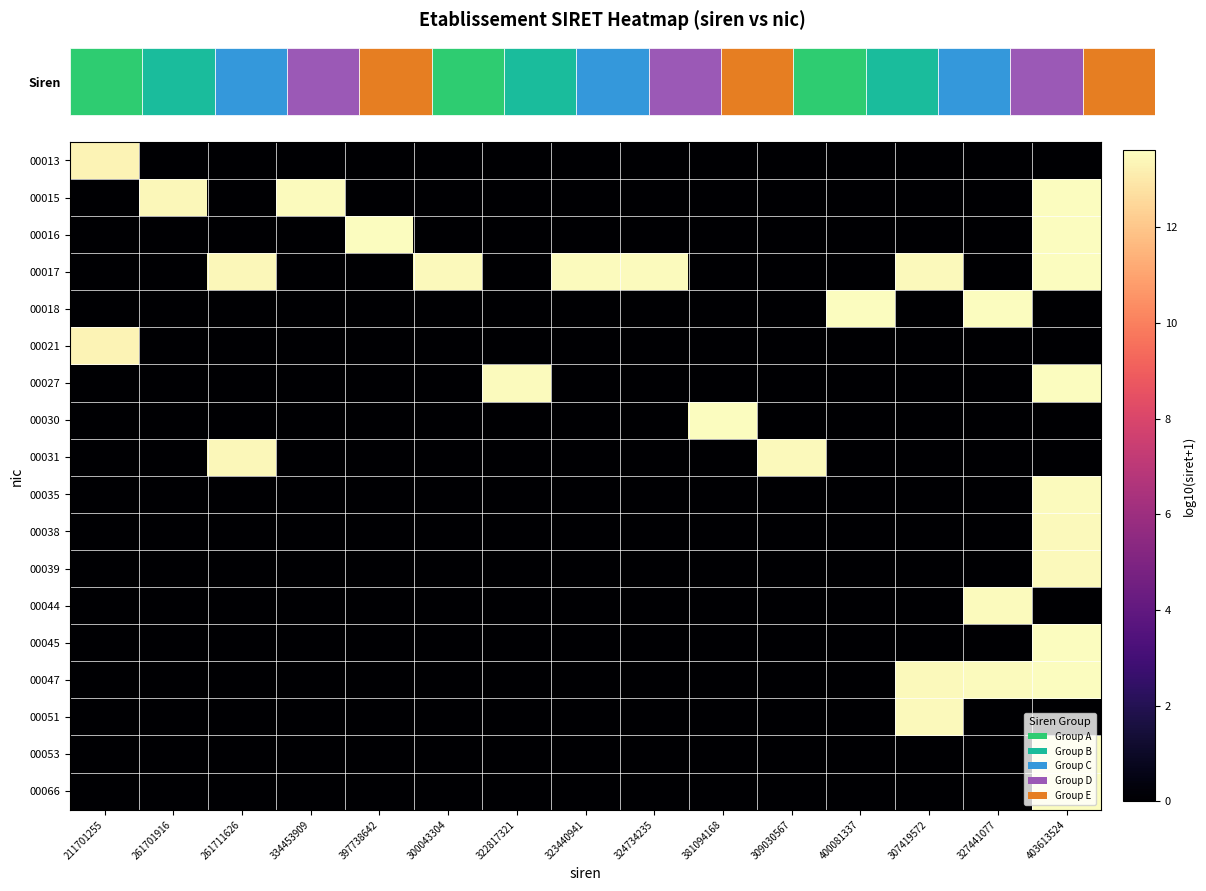

Reading left to right, extract all data points from this chart.

00013: 211701255=13.3	261701916=0.0	261711626=0.0	334453909=0.0	397738642=0.0	300043304=0.0	322817321=0.0	323440941=0.0	324734235=0.0	381094168=0.0	309030567=0.0	400081337=0.0	307419572=0.0	327441077=0.0	403613524=0.0
00015: 211701255=0.0	261701916=13.4	261711626=0.0	334453909=13.5	397738642=0.0	300043304=0.0	322817321=0.0	323440941=0.0	324734235=0.0	381094168=0.0	309030567=0.0	400081337=0.0	307419572=0.0	327441077=0.0	403613524=13.6
00016: 211701255=0.0	261701916=0.0	261711626=0.0	334453909=0.0	397738642=13.6	300043304=0.0	322817321=0.0	323440941=0.0	324734235=0.0	381094168=0.0	309030567=0.0	400081337=0.0	307419572=0.0	327441077=0.0	403613524=13.6
00017: 211701255=0.0	261701916=0.0	261711626=13.4	334453909=0.0	397738642=0.0	300043304=13.5	322817321=0.0	323440941=13.5	324734235=13.5	381094168=0.0	309030567=0.0	400081337=0.0	307419572=13.5	327441077=0.0	403613524=13.6
00018: 211701255=0.0	261701916=0.0	261711626=0.0	334453909=0.0	397738642=0.0	300043304=0.0	322817321=0.0	323440941=0.0	324734235=0.0	381094168=0.0	309030567=0.0	400081337=13.6	307419572=0.0	327441077=13.6	403613524=0.0
00021: 211701255=13.3	261701916=0.0	261711626=0.0	334453909=0.0	397738642=0.0	300043304=0.0	322817321=0.0	323440941=0.0	324734235=0.0	381094168=0.0	309030567=0.0	400081337=0.0	307419572=0.0	327441077=0.0	403613524=0.0
00027: 211701255=0.0	261701916=0.0	261711626=0.0	334453909=0.0	397738642=0.0	300043304=0.0	322817321=13.5	323440941=0.0	324734235=0.0	381094168=0.0	309030567=0.0	400081337=0.0	307419572=0.0	327441077=0.0	403613524=13.6
00030: 211701255=0.0	261701916=0.0	261711626=0.0	334453909=0.0	397738642=0.0	300043304=0.0	322817321=0.0	323440941=0.0	324734235=0.0	381094168=13.6	309030567=0.0	400081337=0.0	307419572=0.0	327441077=0.0	403613524=0.0
00031: 211701255=0.0	261701916=0.0	261711626=13.4	334453909=0.0	397738642=0.0	300043304=0.0	322817321=0.0	323440941=0.0	324734235=0.0	381094168=0.0	309030567=13.5	400081337=0.0	307419572=0.0	327441077=0.0	403613524=0.0
00035: 211701255=0.0	261701916=0.0	261711626=0.0	334453909=0.0	397738642=0.0	300043304=0.0	322817321=0.0	323440941=0.0	324734235=0.0	381094168=0.0	309030567=0.0	400081337=0.0	307419572=0.0	327441077=0.0	403613524=13.5
00038: 211701255=0.0	261701916=0.0	261711626=0.0	334453909=0.0	397738642=0.0	300043304=0.0	322817321=0.0	323440941=0.0	324734235=0.0	381094168=0.0	309030567=0.0	400081337=0.0	307419572=0.0	327441077=0.0	403613524=13.5
00039: 211701255=0.0	261701916=0.0	261711626=0.0	334453909=0.0	397738642=0.0	300043304=0.0	322817321=0.0	323440941=0.0	324734235=0.0	381094168=0.0	309030567=0.0	400081337=0.0	307419572=0.0	327441077=0.0	403613524=13.5
00044: 211701255=0.0	261701916=0.0	261711626=0.0	334453909=0.0	397738642=0.0	300043304=0.0	322817321=0.0	323440941=0.0	324734235=0.0	381094168=0.0	309030567=0.0	400081337=0.0	307419572=0.0	327441077=13.5	403613524=0.0
00045: 211701255=0.0	261701916=0.0	261711626=0.0	334453909=0.0	397738642=0.0	300043304=0.0	322817321=0.0	323440941=0.0	324734235=0.0	381094168=0.0	309030567=0.0	400081337=0.0	307419572=0.0	327441077=0.0	403613524=13.6
00047: 211701255=0.0	261701916=0.0	261711626=0.0	334453909=0.0	397738642=0.0	300043304=0.0	322817321=0.0	323440941=0.0	324734235=0.0	381094168=0.0	309030567=0.0	400081337=0.0	307419572=13.5	327441077=13.5	403613524=13.6
00051: 211701255=0.0	261701916=0.0	261711626=0.0	334453909=0.0	397738642=0.0	300043304=0.0	322817321=0.0	323440941=0.0	324734235=0.0	381094168=0.0	309030567=0.0	400081337=0.0	307419572=13.5	327441077=0.0	403613524=0.0
00053: 211701255=0.0	261701916=0.0	261711626=0.0	334453909=0.0	397738642=0.0	300043304=0.0	322817321=0.0	323440941=0.0	324734235=0.0	381094168=0.0	309030567=0.0	400081337=0.0	307419572=0.0	327441077=0.0	403613524=13.6
00066: 211701255=0.0	261701916=0.0	261711626=0.0	334453909=0.0	397738642=0.0	300043304=0.0	322817321=0.0	323440941=0.0	324734235=0.0	381094168=0.0	309030567=0.0	400081337=0.0	307419572=0.0	327441077=0.0	403613524=13.6